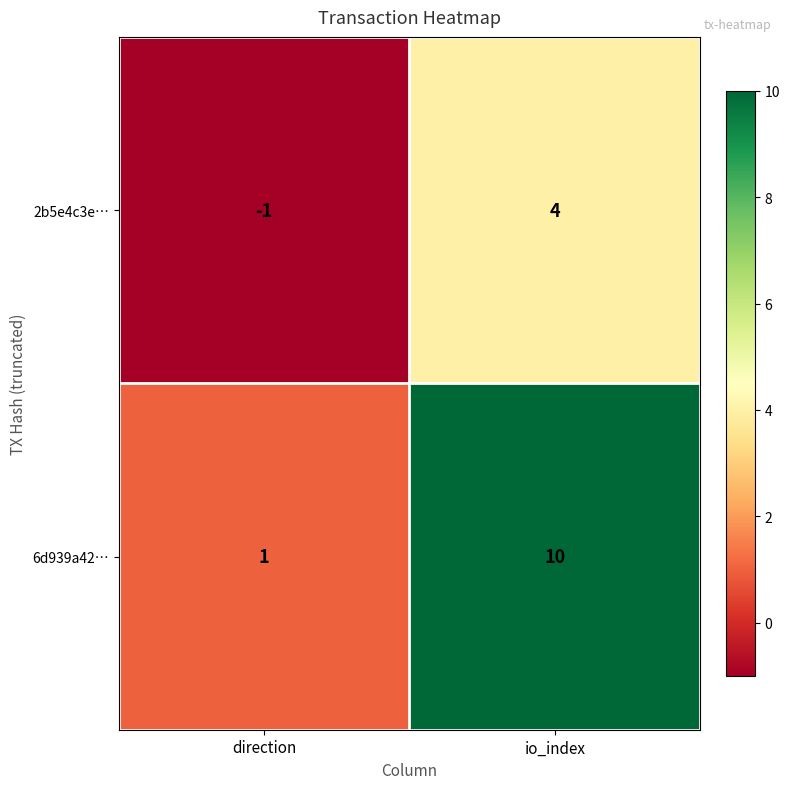

What is the sum of the 2b5e4c3e… values at io_index and direction?

3